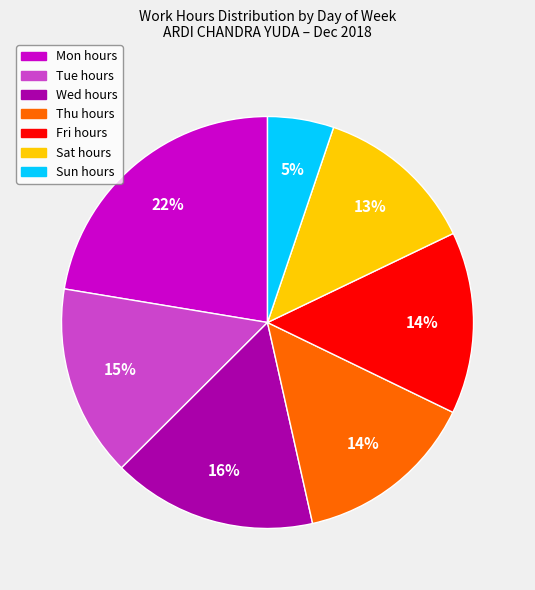

Is the sum of Tue and Sat greater than half?

No